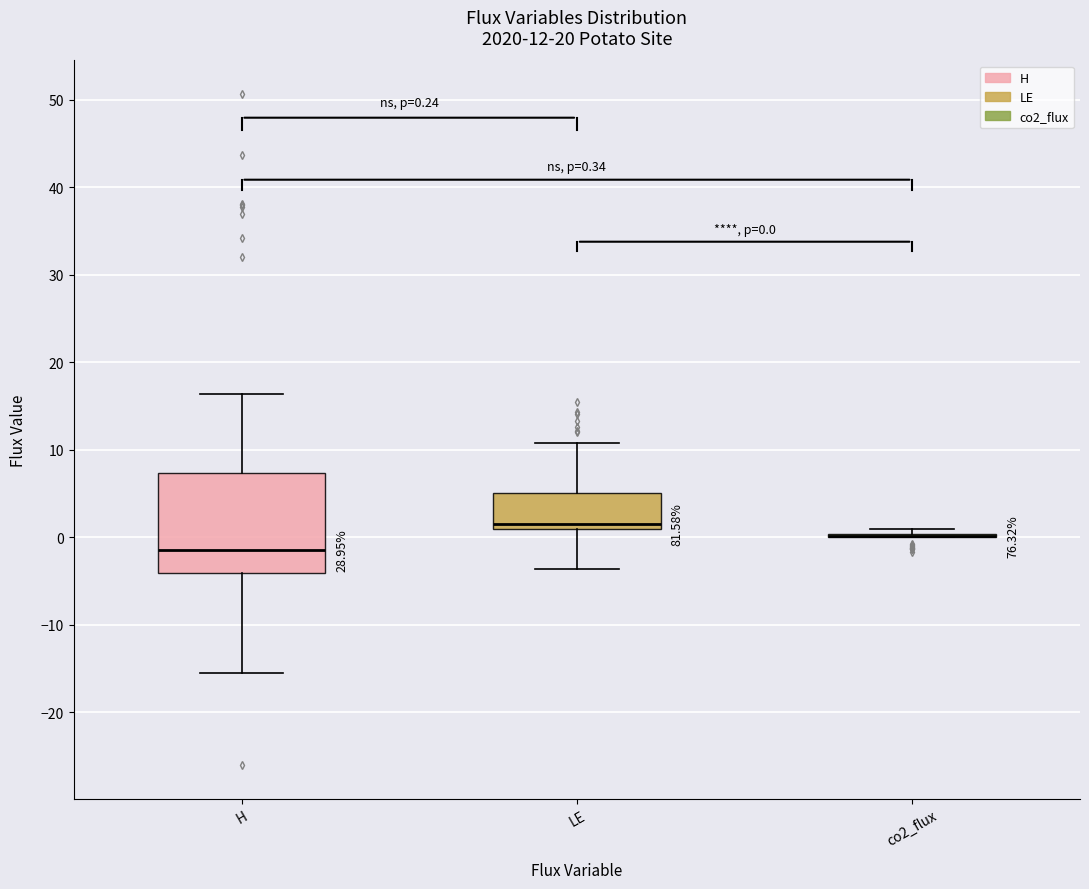

Comparing the boxes themselves (not the whiskers), which one is the tallest?

H